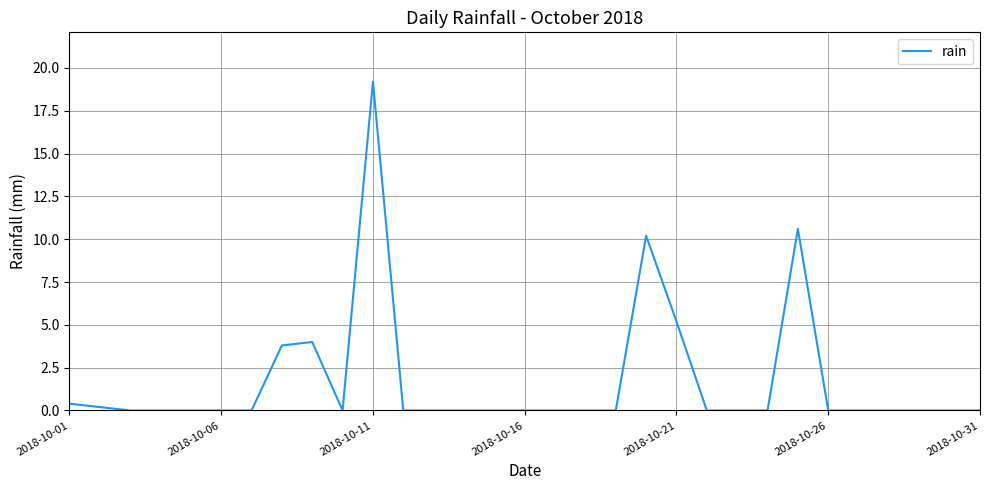

Reading left to right, what are all the values shown in this chart?

0.4	0.2	0.0	0.0	0.0	0.0	0.0	3.8	4.0	0.0	19.2	0.0	0.0	0.0	0.0	0.0	0.0	0.0	0.0	10.2	5.2	0.0	0.0	0.0	10.6	0.0	0.0	0.0	0.0	0.0	0.0